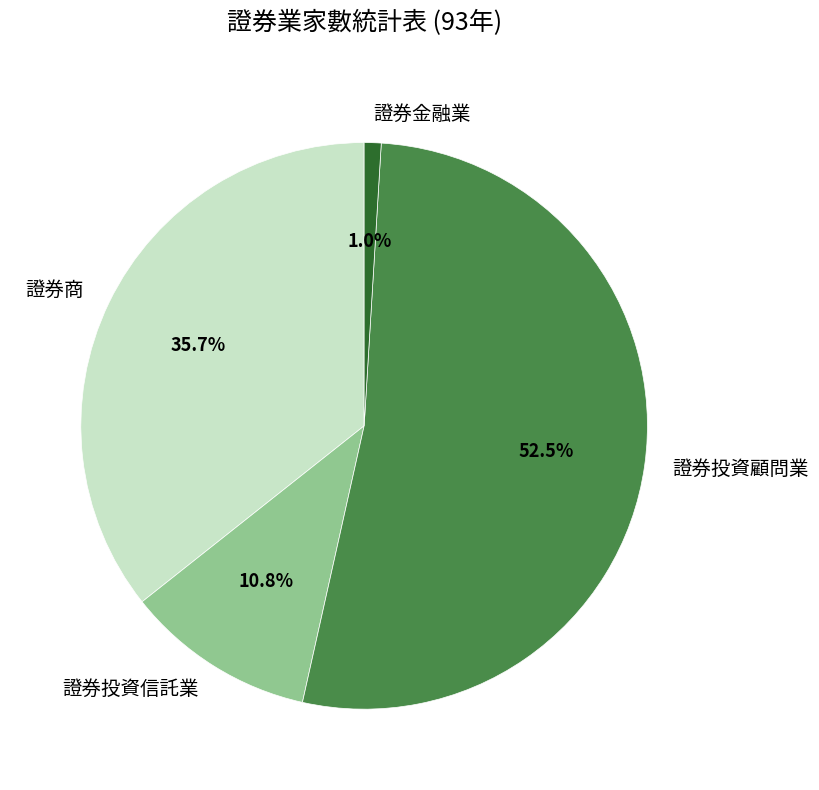

Rank the categories by value from lowest to highest.

證券金融業, 證券投資信託業, 證券商, 證券投資顧問業